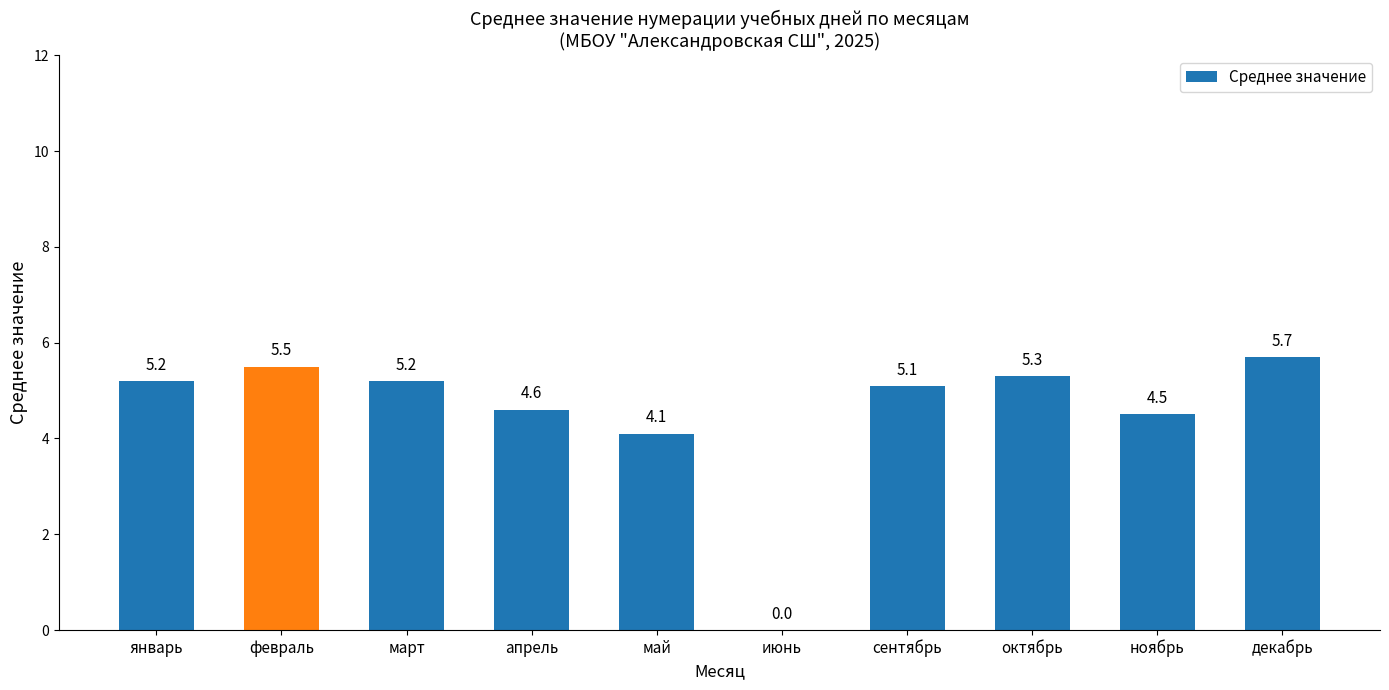

At which label does the data first exceed 5?

январь